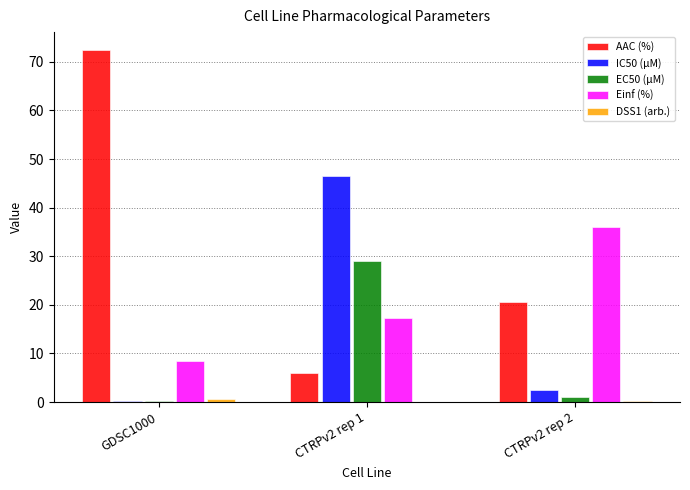

The Einf (%) series shows 4.5 at GDSC1000. True or false?

False